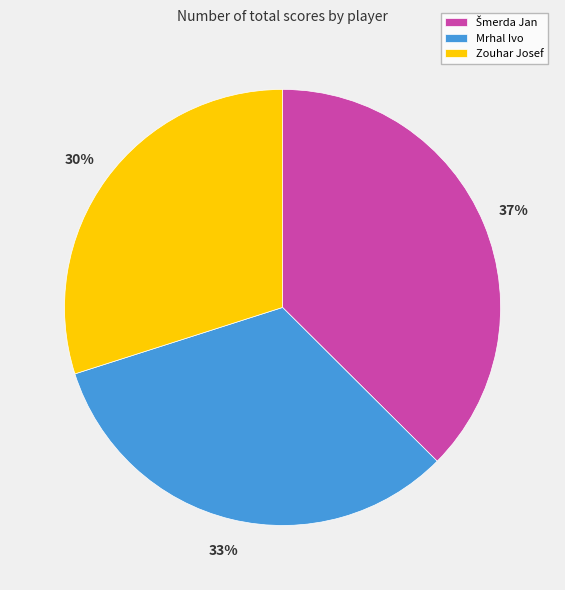

The Mrhal Ivo slice represents 33% of the pie. True or false?

True